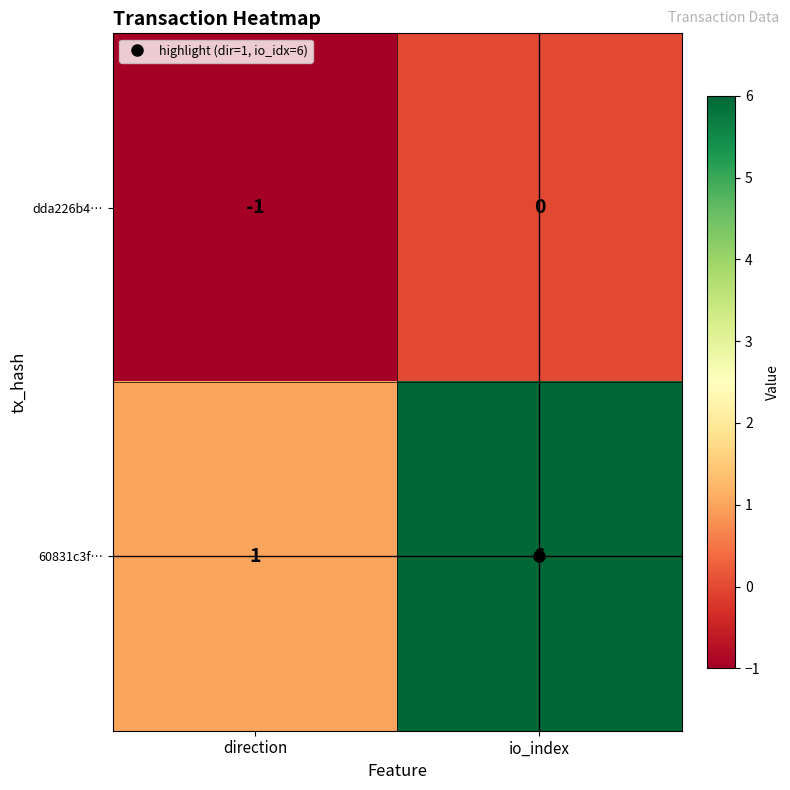

What is the sum of the 60831c3f… values at io_index and direction?

7